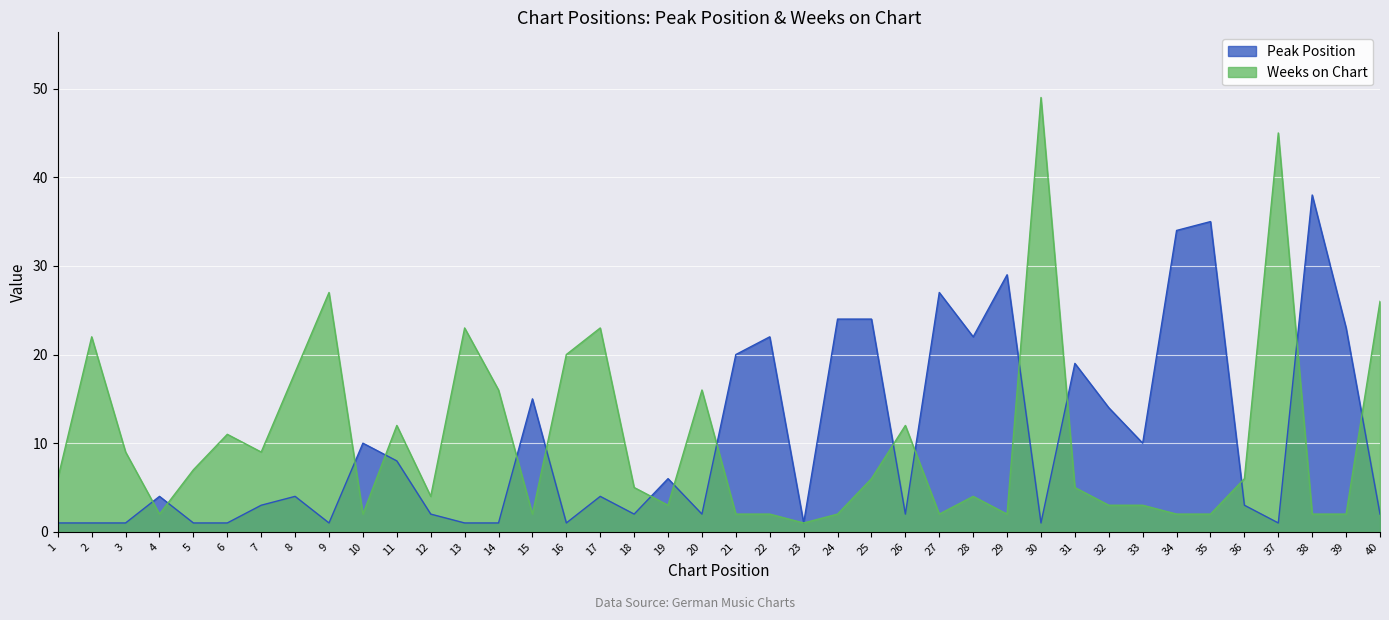

What is the total value across all series at 14?

17